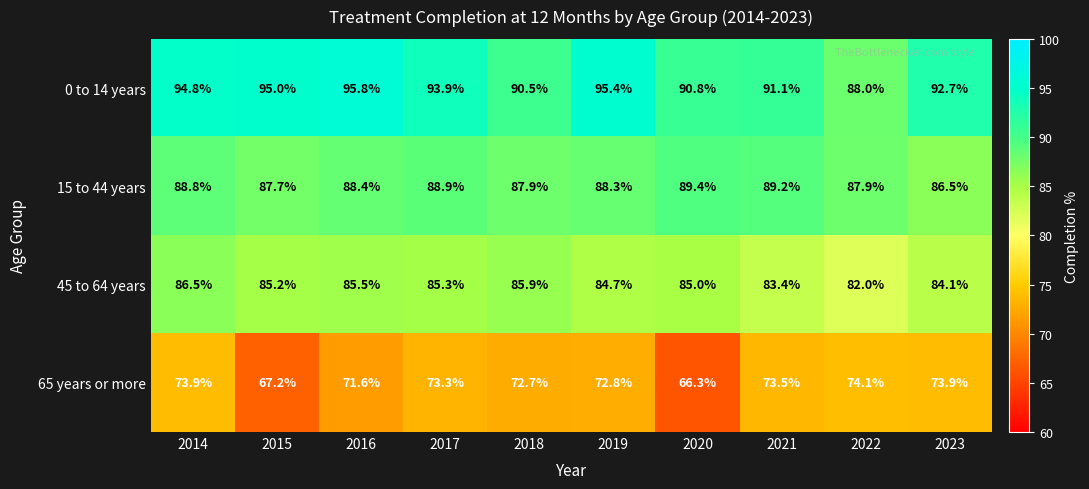

Count the number of categories in the chart.

10